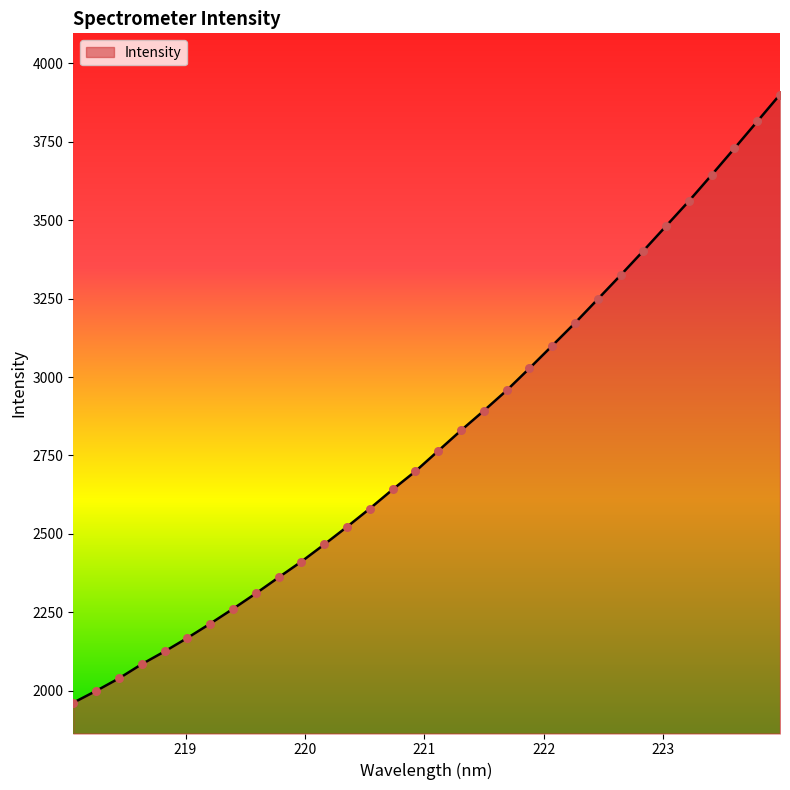

What is the difference between the maximum and minimum values?

1938.7